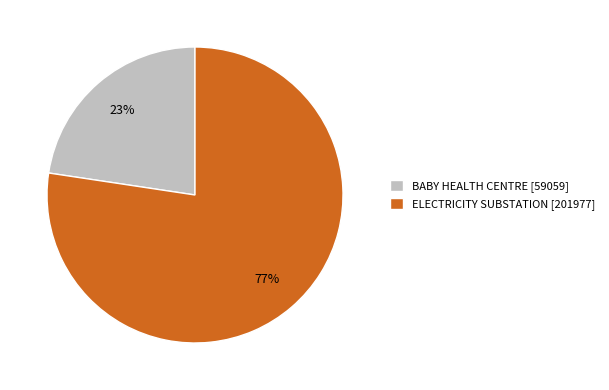

What is the largest slice in the pie chart?

ELECTRICITY SUBSTATION